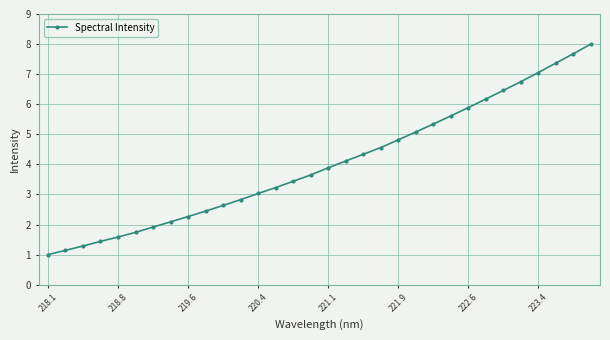

What is the difference between the second highest and minimum values?

6.7